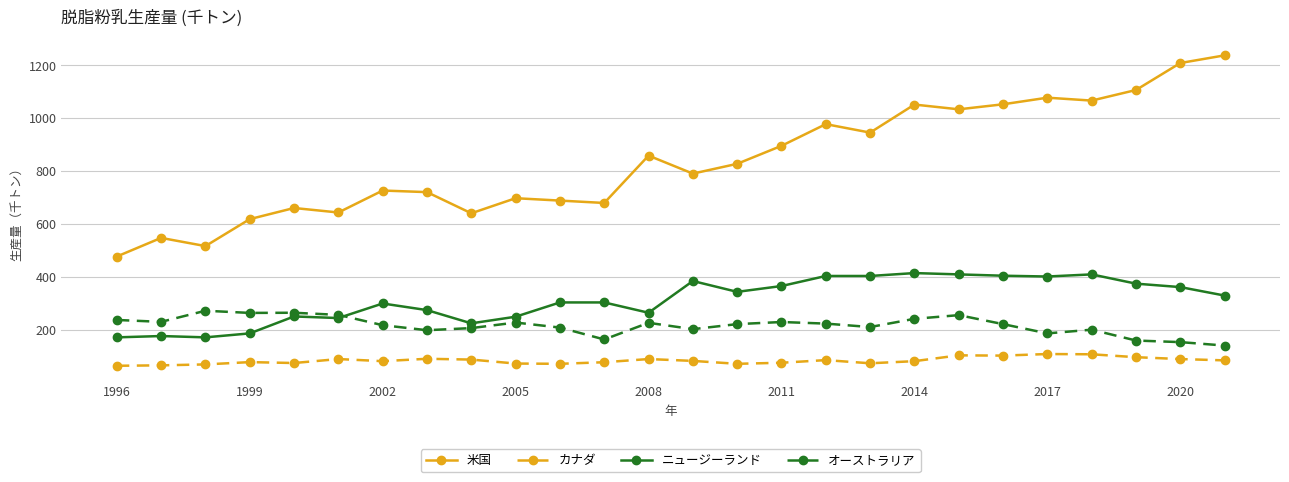

What is the lowest value of the カナダ series?

64.6